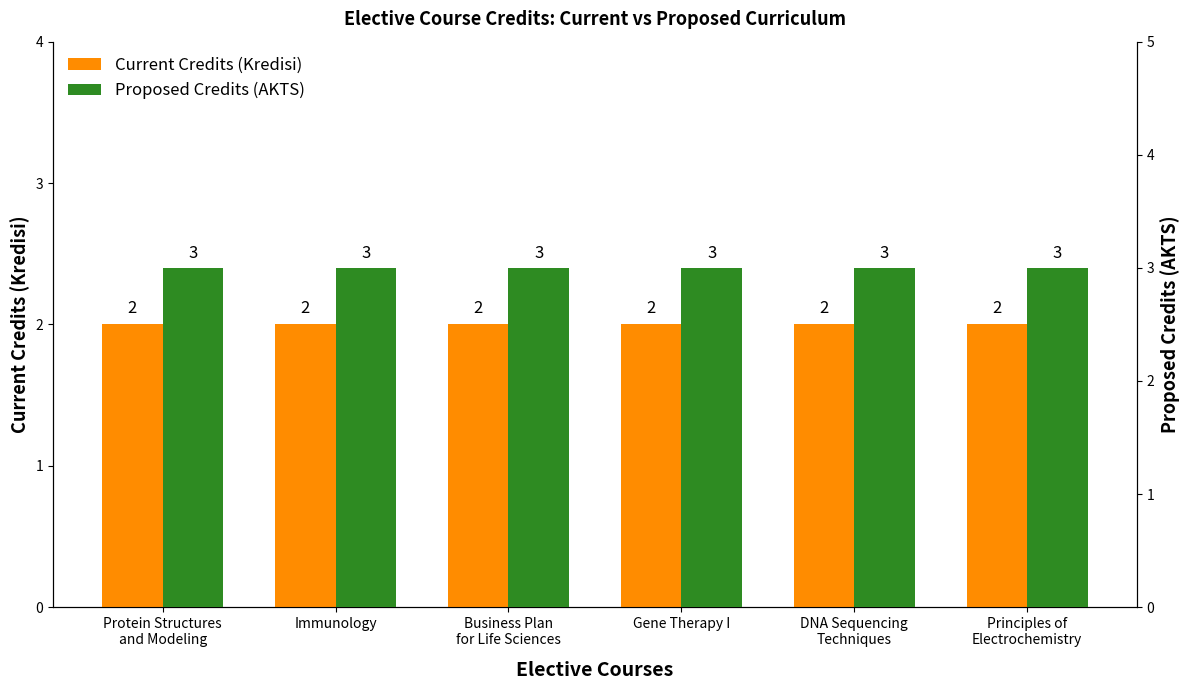

What is the sum of the Proposed Credits (AKTS) values at Principles of
Electrochemistry and Gene Therapy I?

6